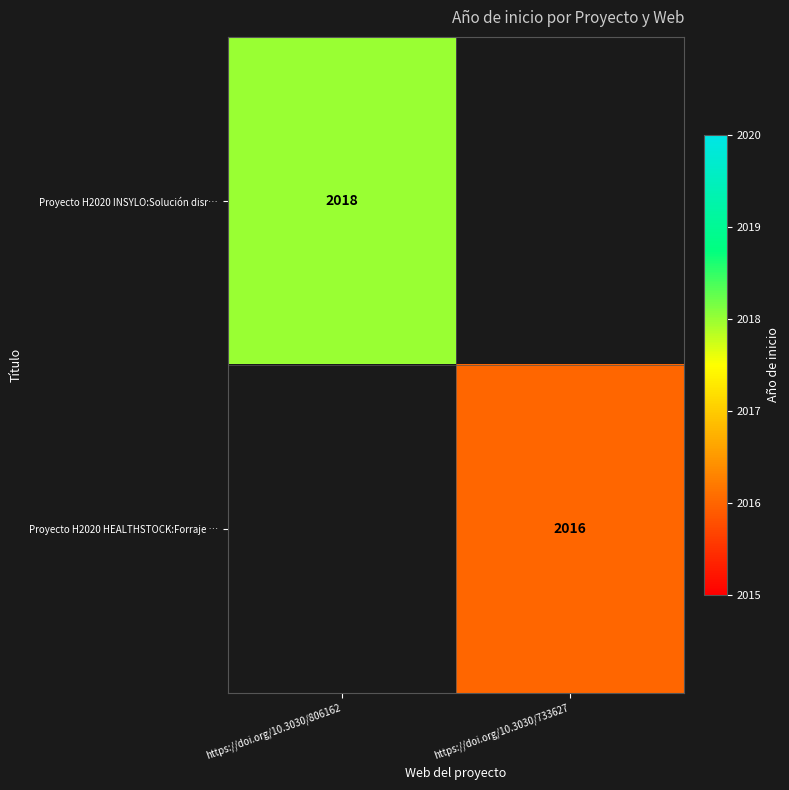

How many distinct data groups are displayed?

2